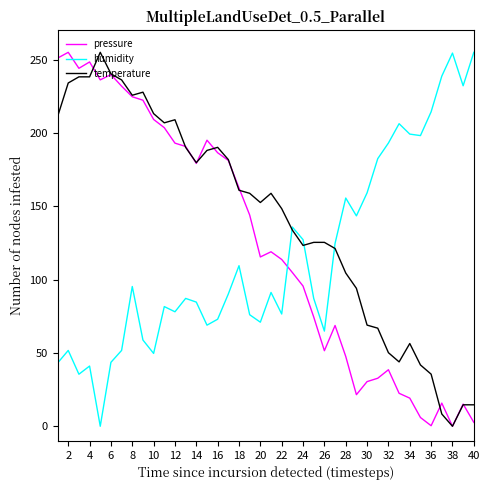

Which series ends up on top after the final intersection of pressure and humidity?

humidity